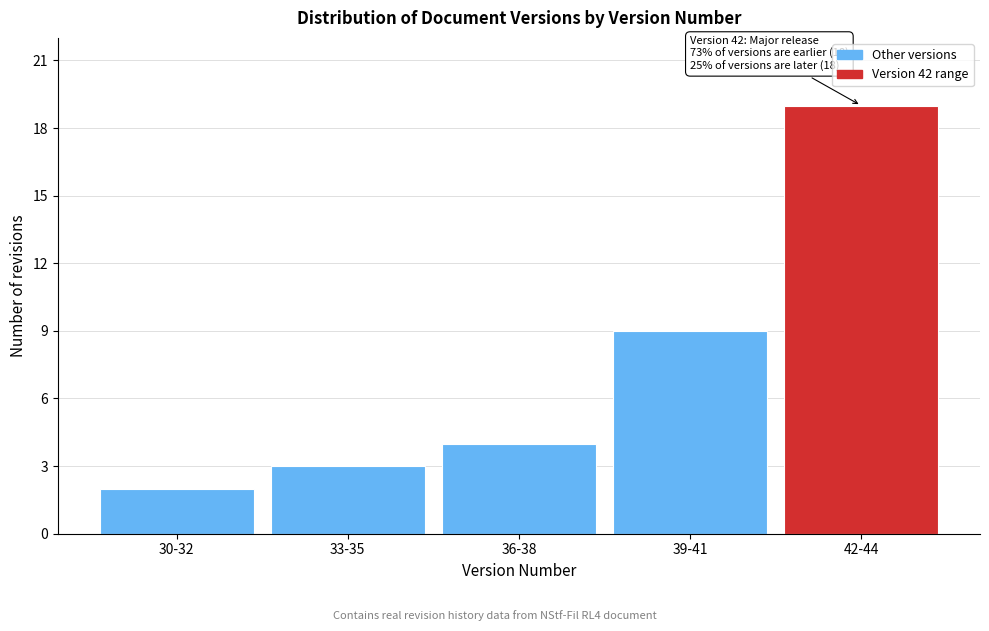

Reading right to left, transcribe all the data shown in this chart.

19	9	4	3	2